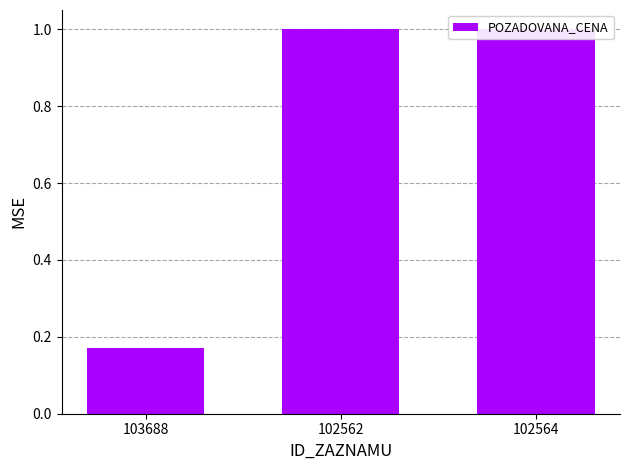

What is the ratio of the value at 103688 to the value at 102564?

0.2